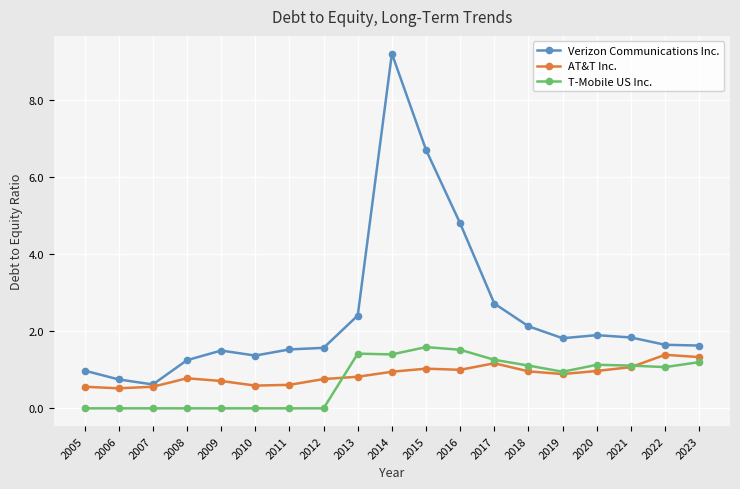

Where is the first local minimum for Verizon Communications Inc.?

2007